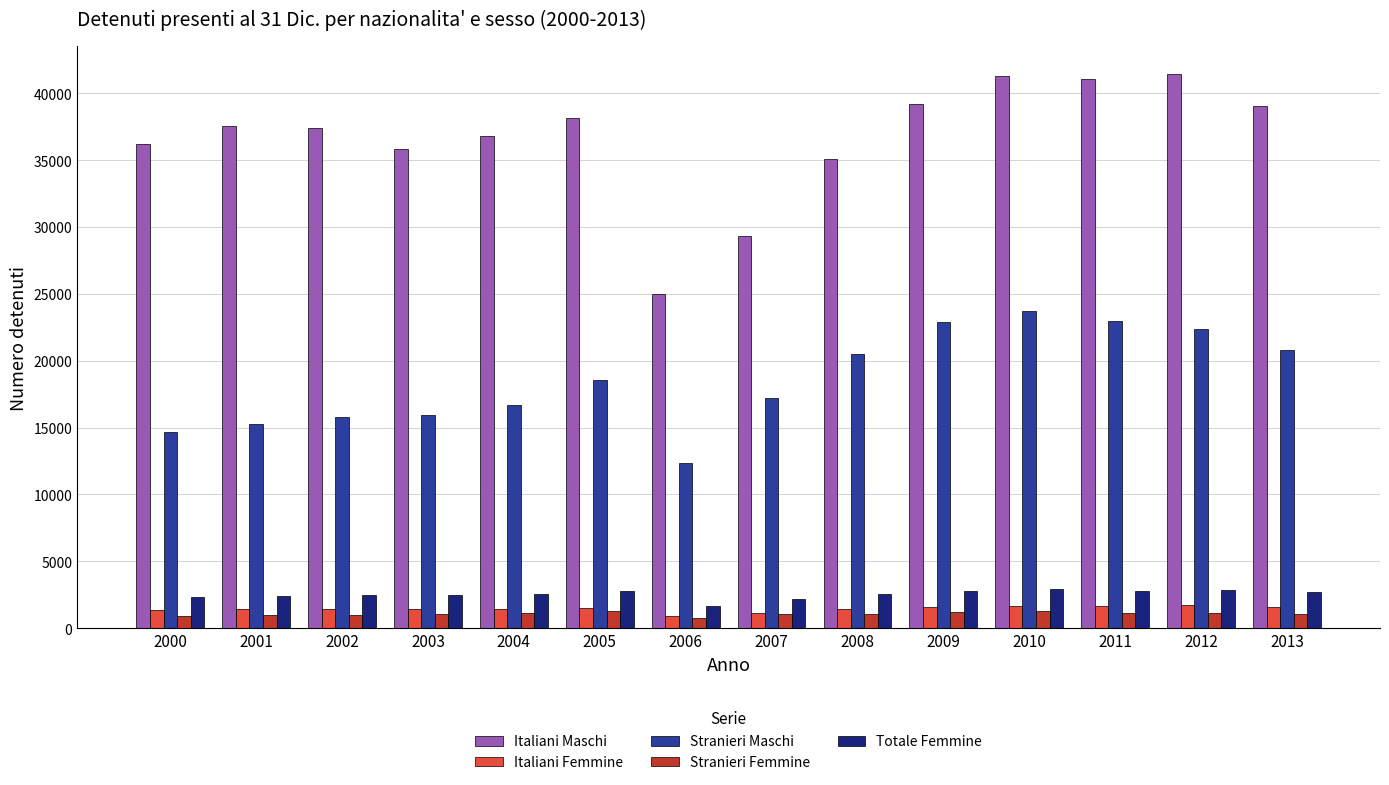

What is the minimum value for Italiani Maschi?

24962